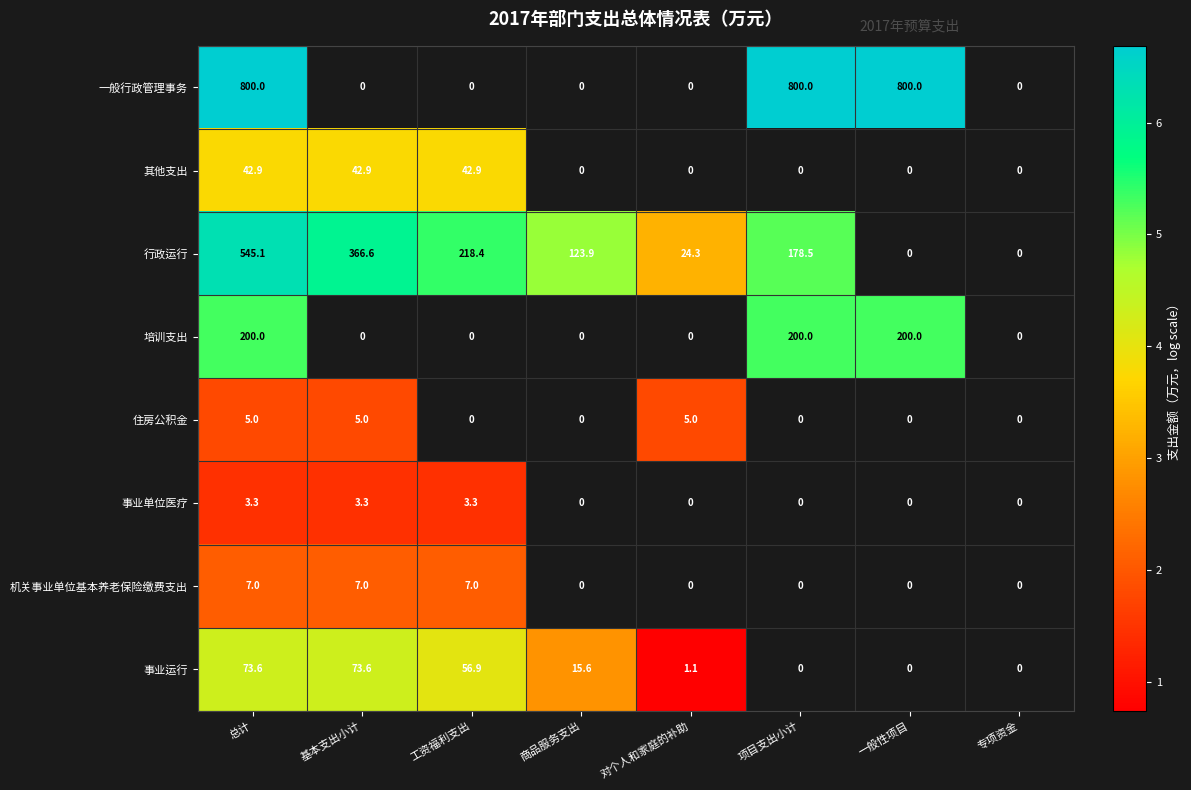

True or false: 住房公积金 has a value of 1.7 at 基本支出小计.

False